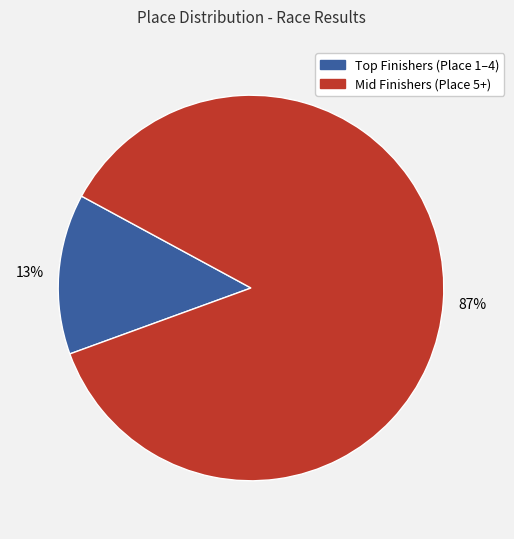

Is there a majority slice in this chart?

Yes